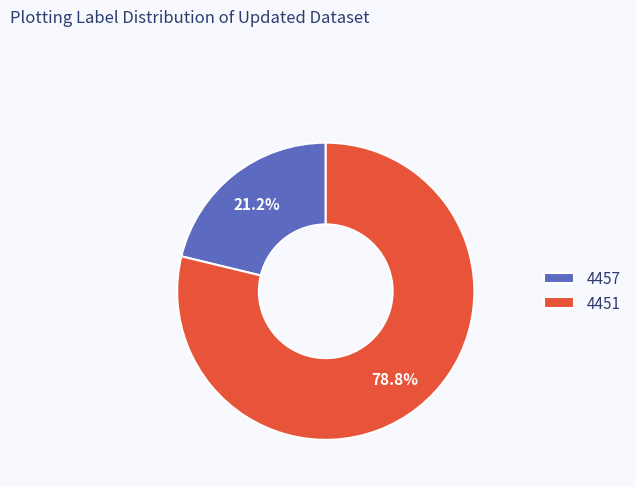

To the nearest percent, what is the difference between the 4451 and 4457 slice percentages?

58%